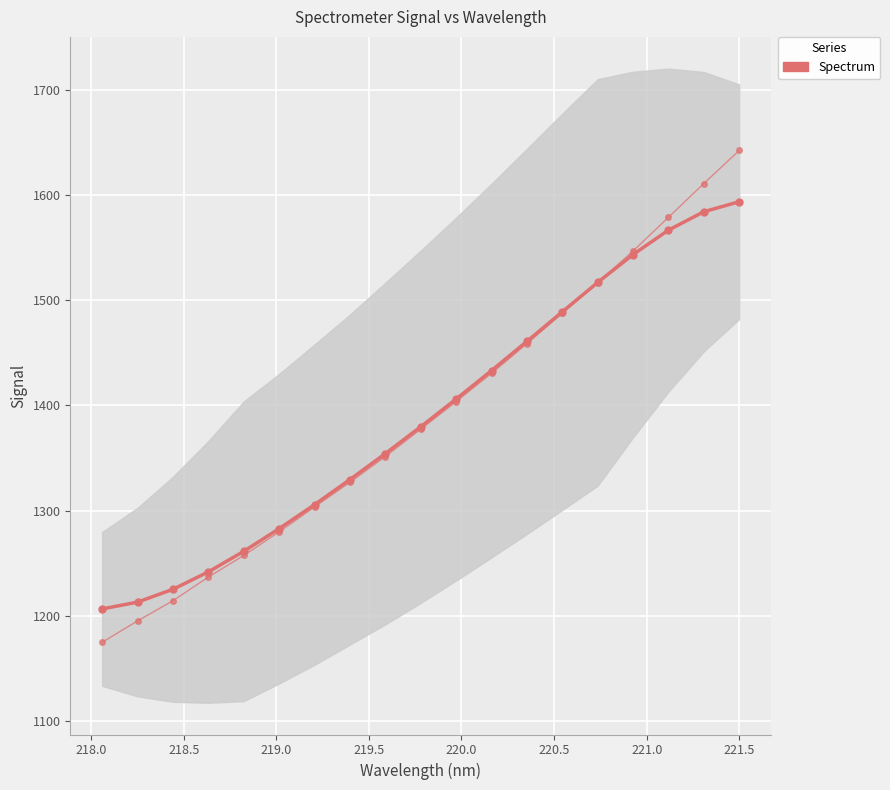

Does the chart display data point markers on the line(s)?

Yes